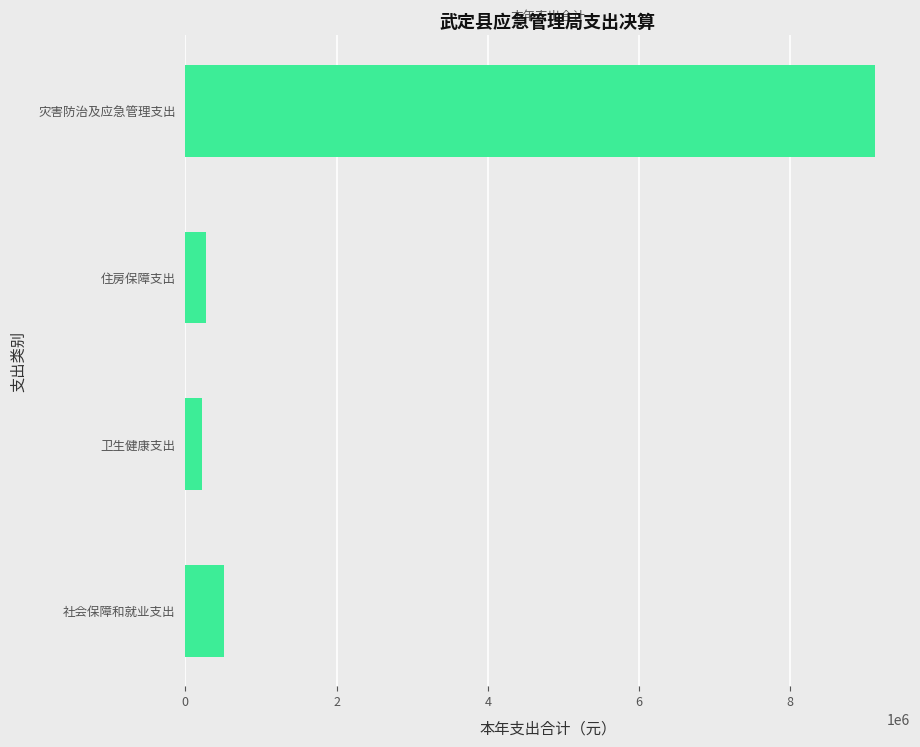

The chart shows a value of 214689.3 at 卫生健康支出. True or false?

True